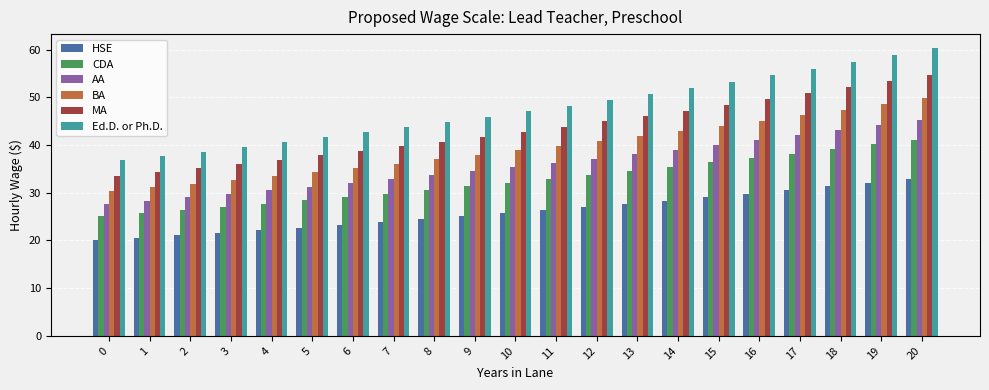

What is the minimum value shown in the chart?

20.1